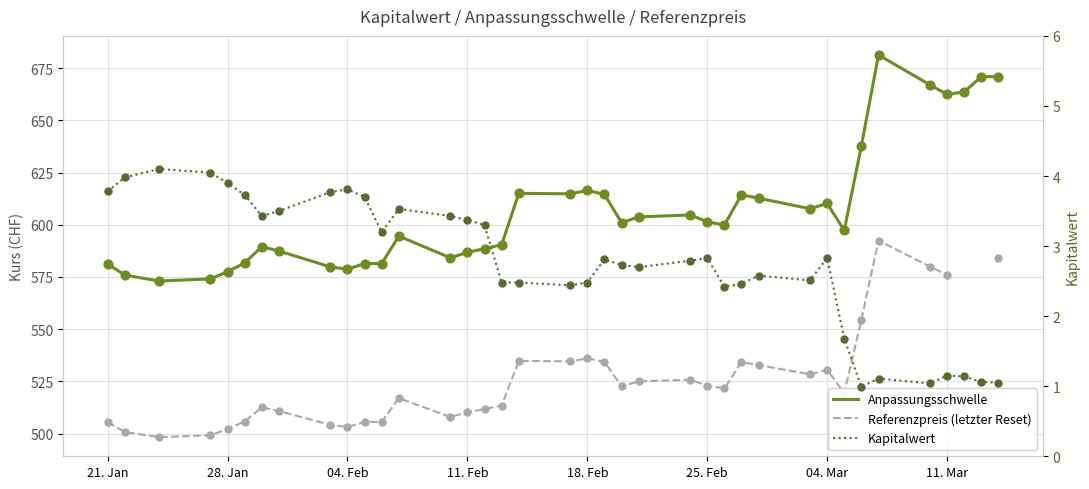

Which series contains the highest Y value?

Anpassungsschwelle